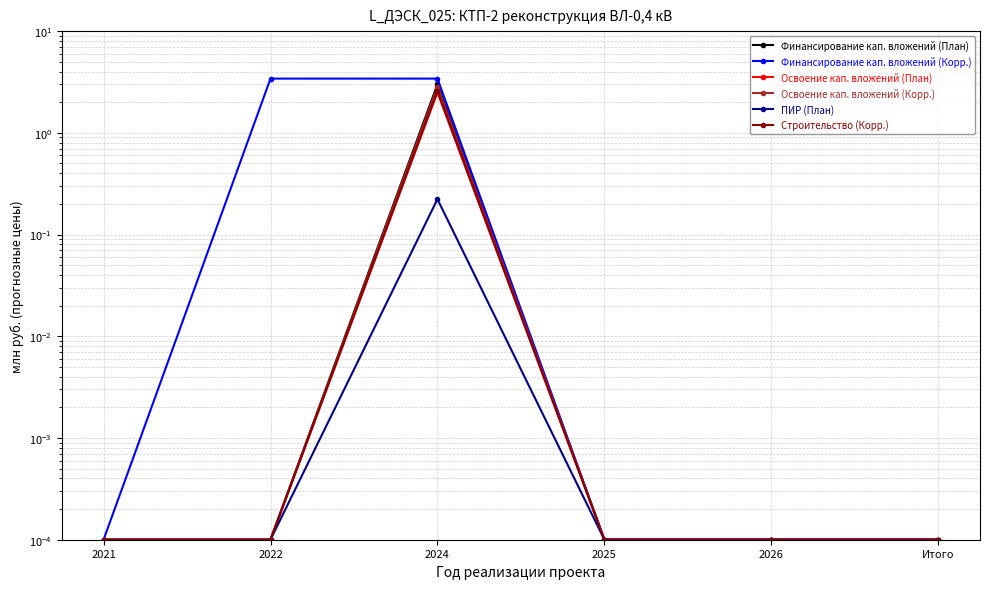

At which category does the chart reach its peak across all series?

2022